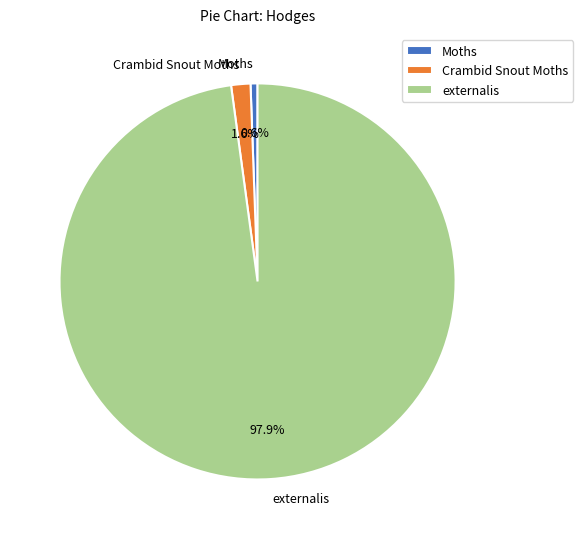

Does Moths account for over 50% of the chart?

No